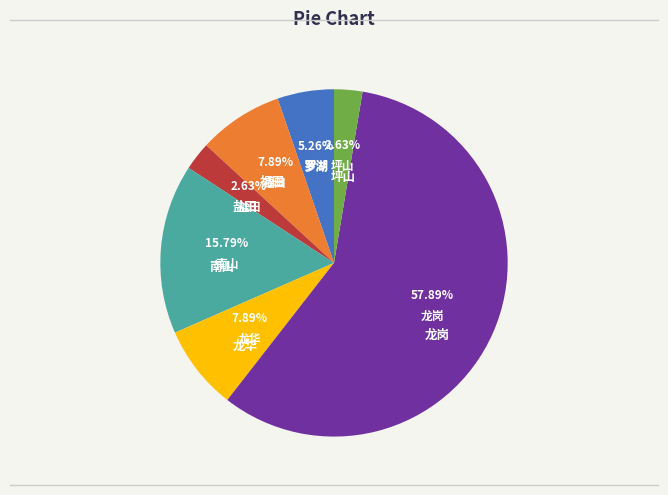

Is there a majority slice in this chart?

Yes